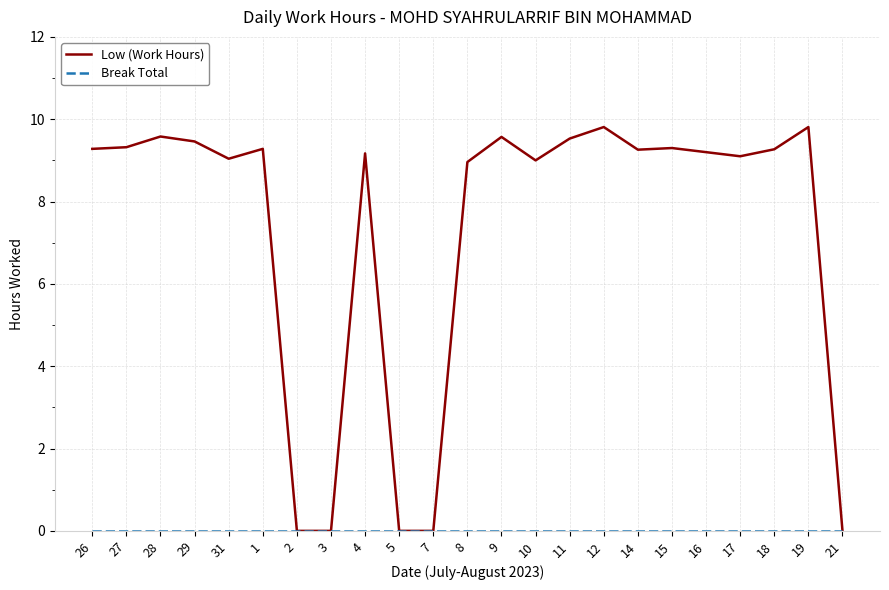

What is the maximum value shown in the chart?

9.8